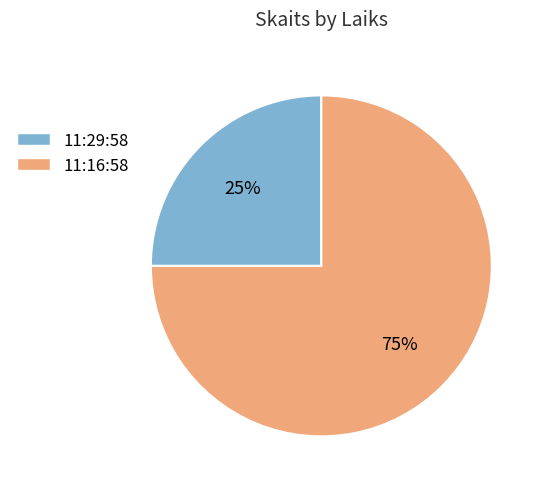

Count the number of slices in the pie.

2